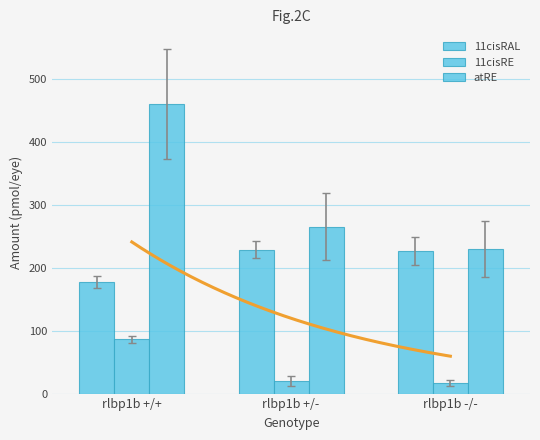

Which category has the lowest value across all series?

rlbp1b -/-